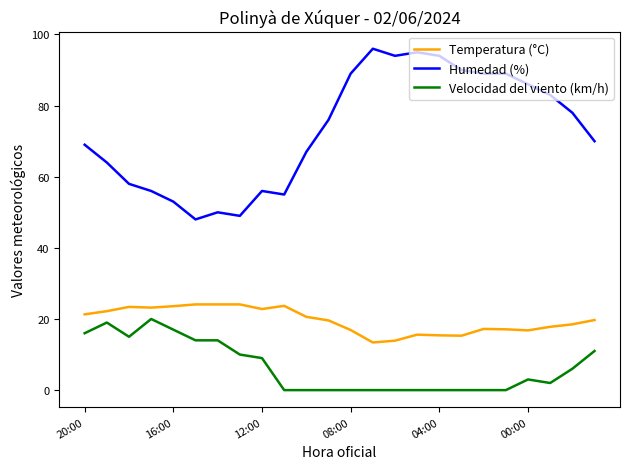

True or false: Temperatura (°C) and Velocidad del viento (km/h) intersect in this chart.

False